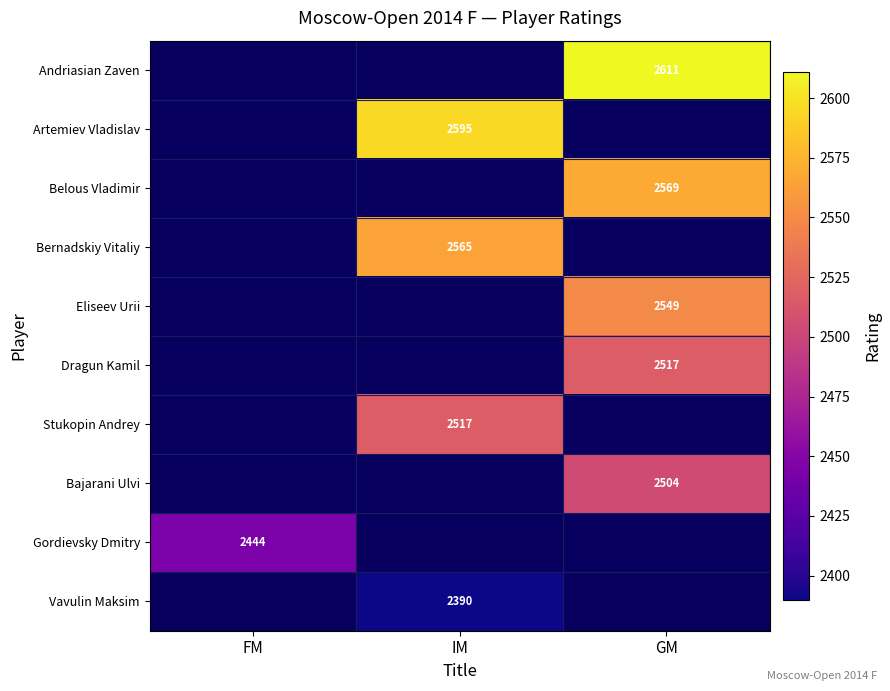

The Dragun Kamil series shows 3280 at GM. True or false?

False